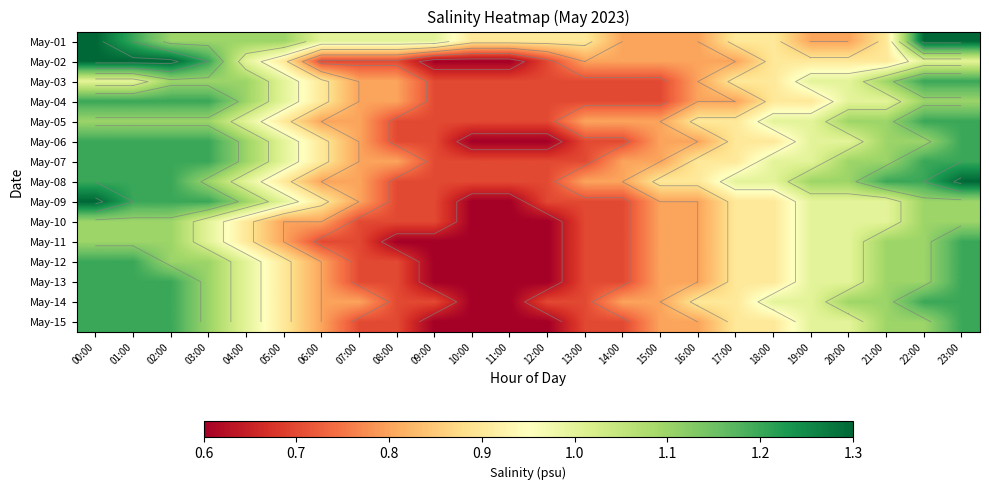

Where is May-13 nearest to the value 0?

09:00